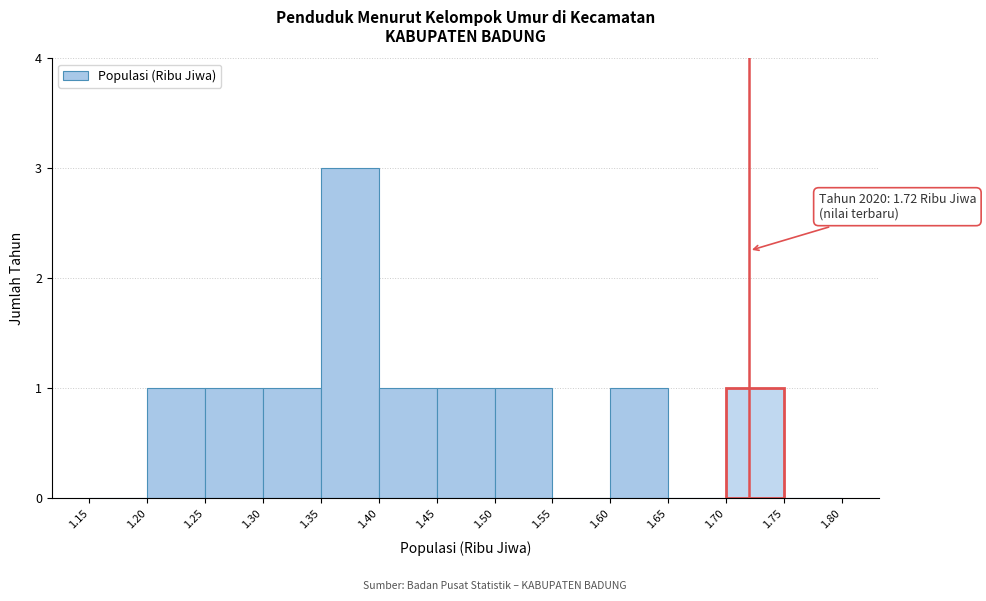

Over which range of the x-axis is the bar tallest?

1.35 to 1.40